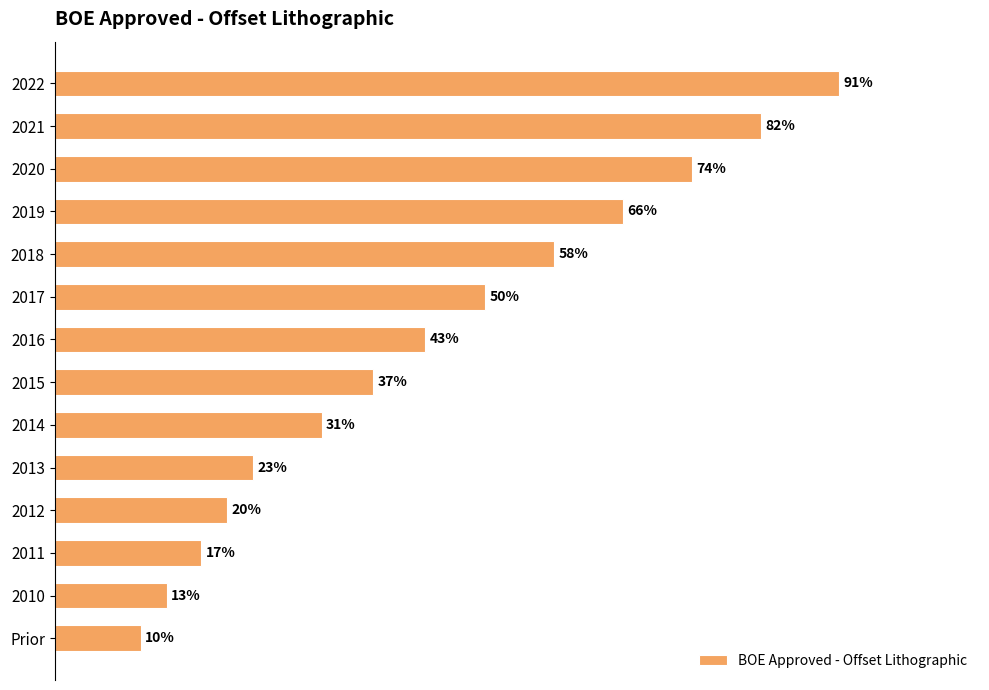

List the labels in order of value, smallest first.

Prior, 2010, 2011, 2012, 2013, 2014, 2015, 2016, 2017, 2018, 2019, 2020, 2021, 2022